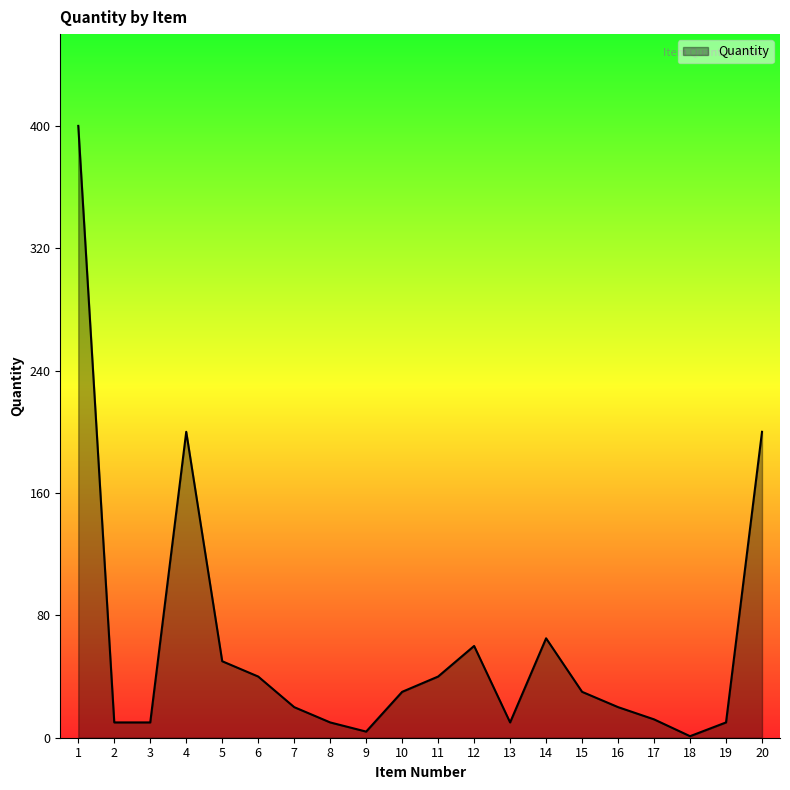

What is the maximum value shown in the chart?

400